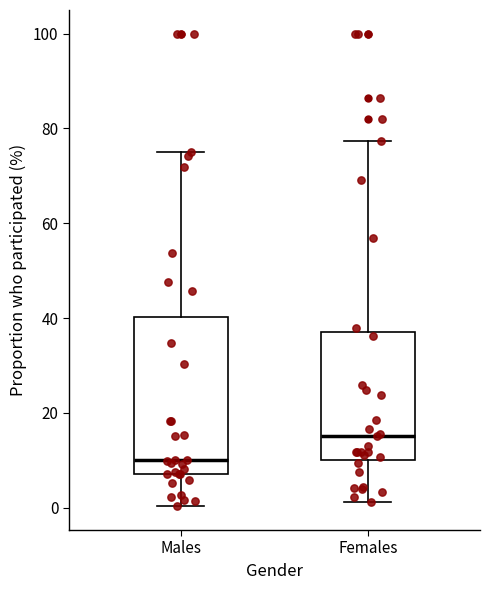

Which box is the tallest, from its lower edge to its upper edge?

Males